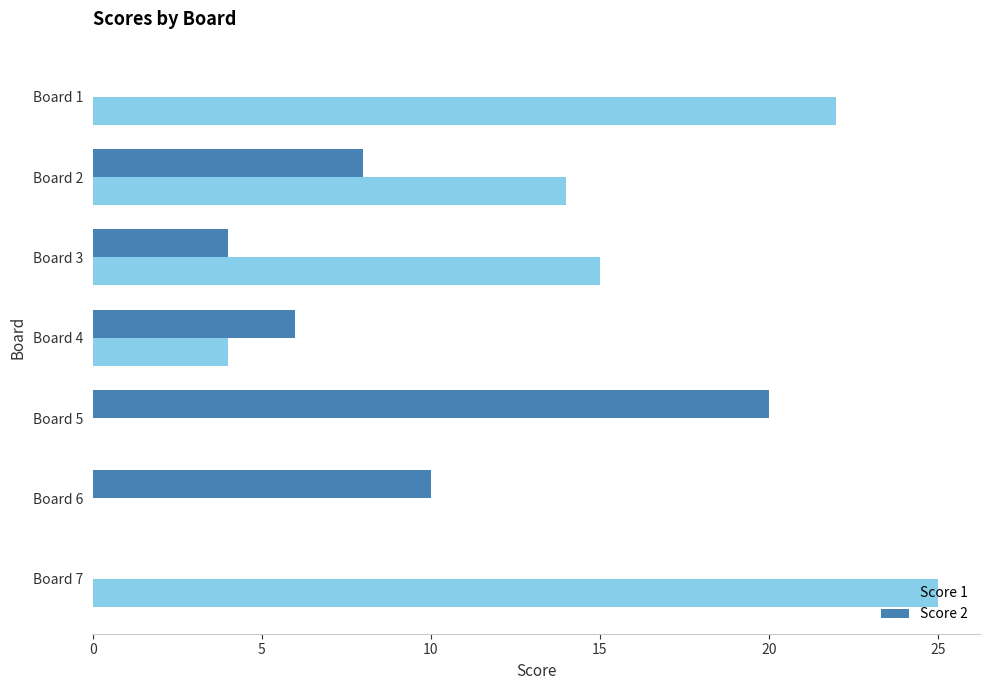

Is it true that Score 1 equals 0 at Board 6?

True